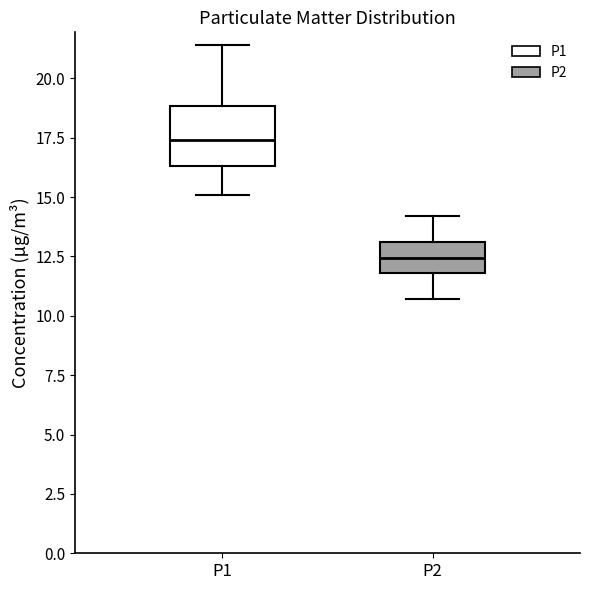

Which box is the tallest, from its lower edge to its upper edge?

P1